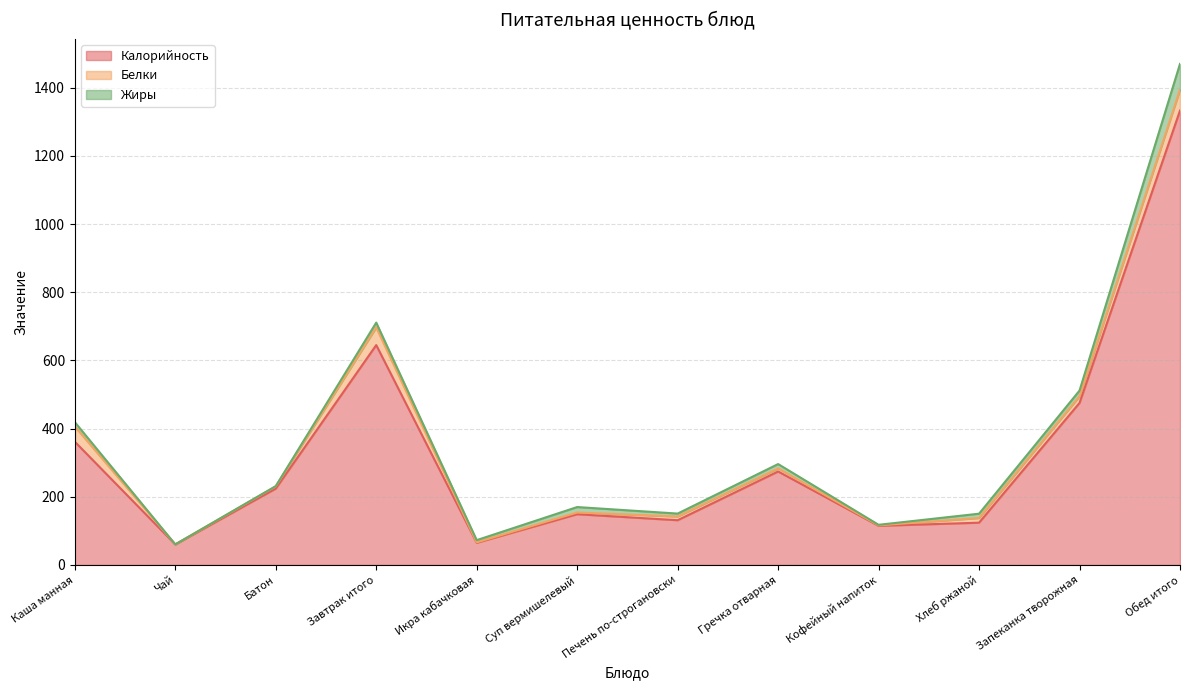

Reading left to right, extract all data points from this chart.

Калорийность: 361.5	60.1	224.0	645.0	65.0	148.9	131.2	274.2	114.8	124.0	475.3	1333.0
Белки: 44.8	0.1	6.6	52.0	1.4	5.0	10.9	9.0	1.4	13.8	19.6	61.0
Жиры: 12.7	0.0	0.6	14.0	6.4	16.0	8.6	12.8	1.6	12.6	16.7	76.0